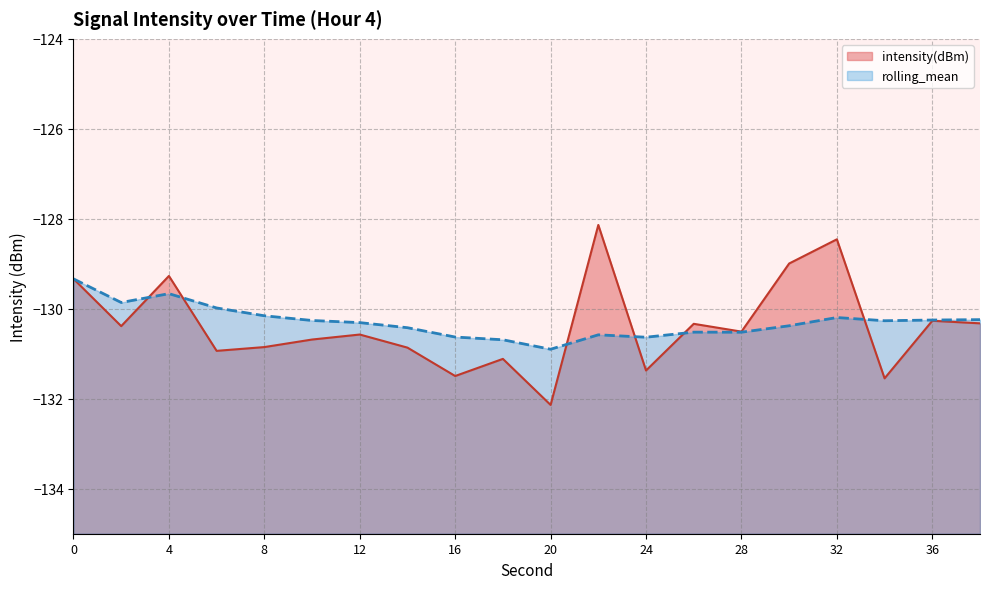

What is the average value of the intensity(dBm) series?

-130.4